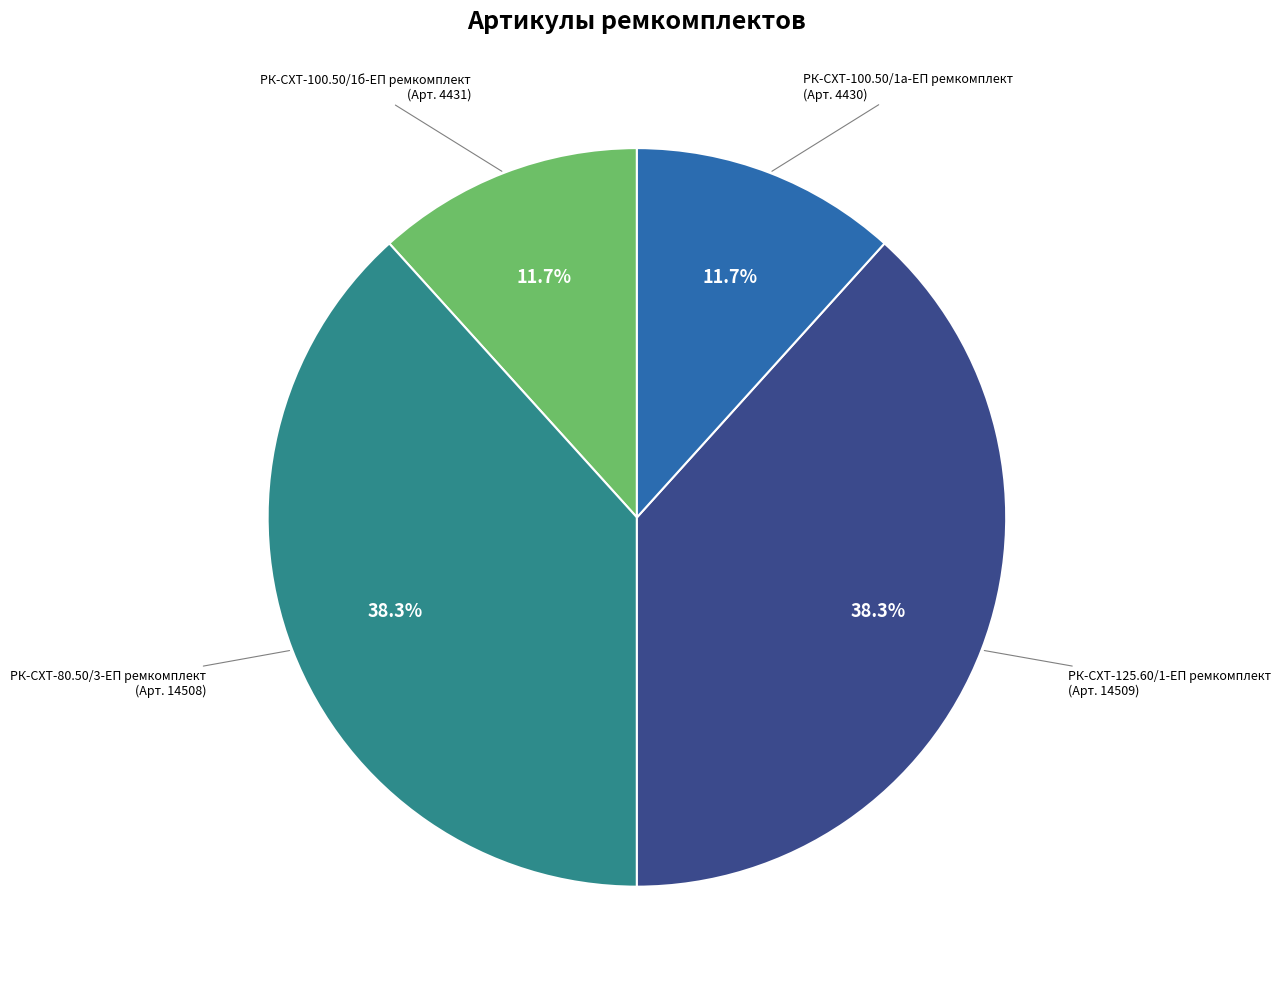

Does any single category account for the majority?

No